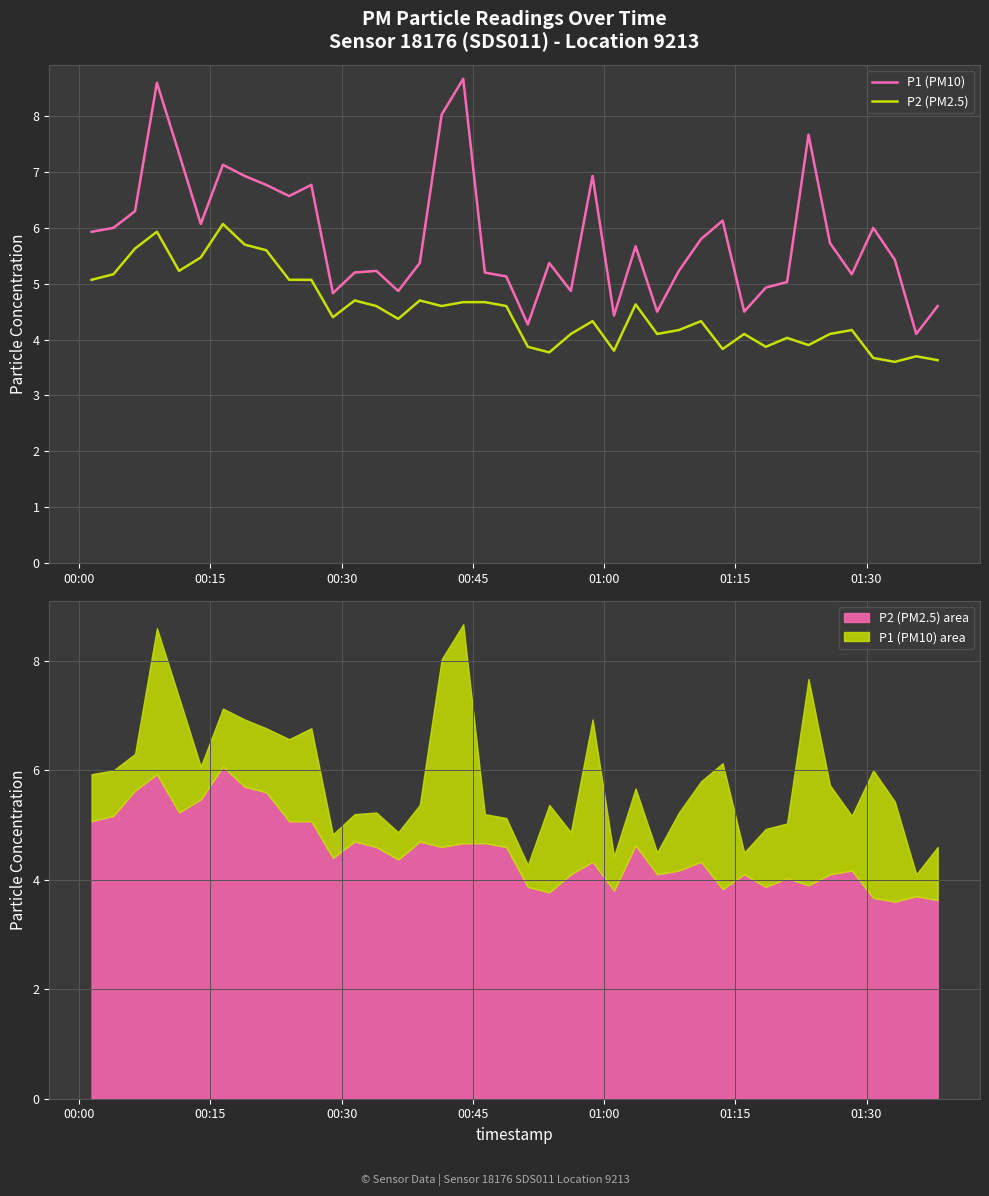

How many data points does each series have?

40